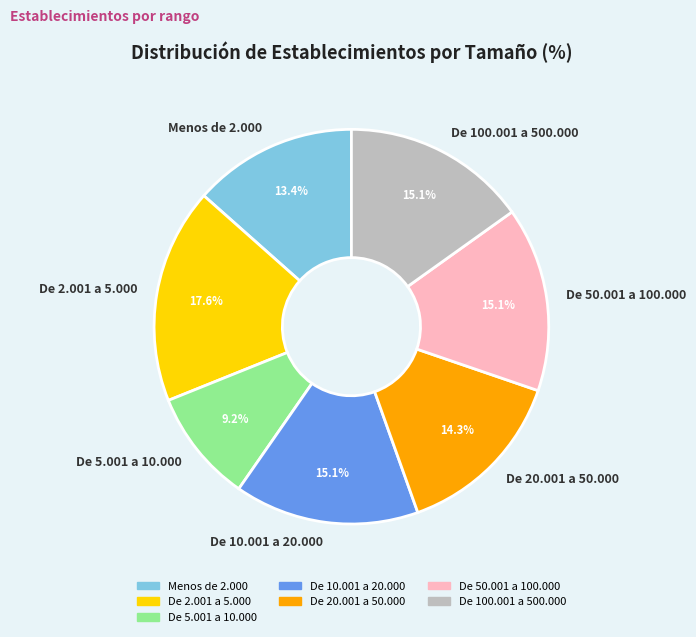

True or false: De 5.001 a 10.000 accounts for 3% of the total.

False